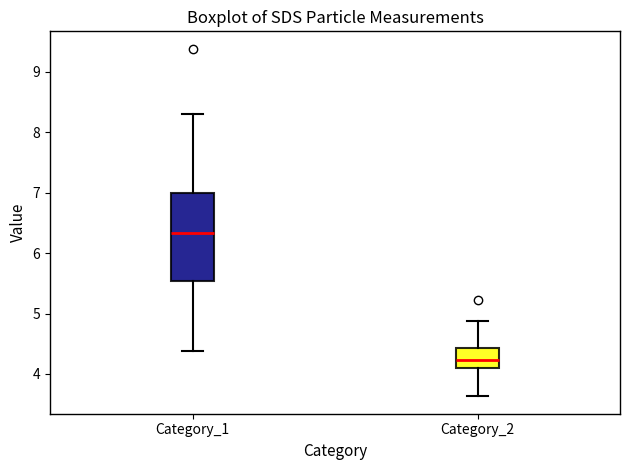

Where does the upper whisker of the box for Category_1 end on the y-axis? The values are not printed on the chart, so give them approximately, as read against the axis.

8.3